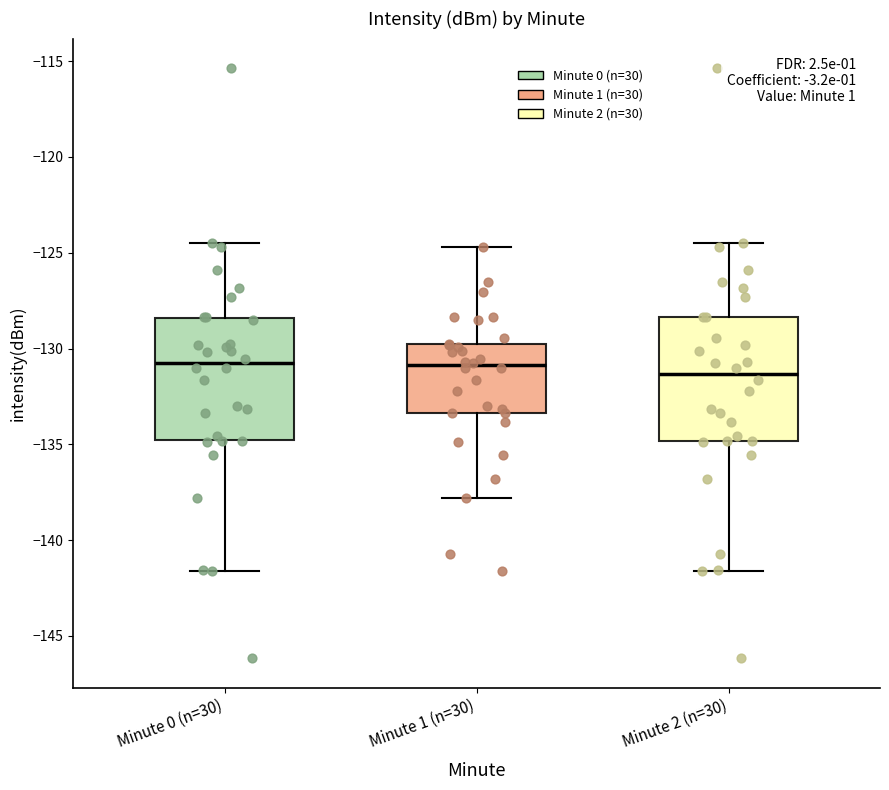

Where does the lower whisker of the box for Minute 1 (n=30) end on the y-axis? The values are not printed on the chart, so give them approximately, as read against the axis.

-138.0